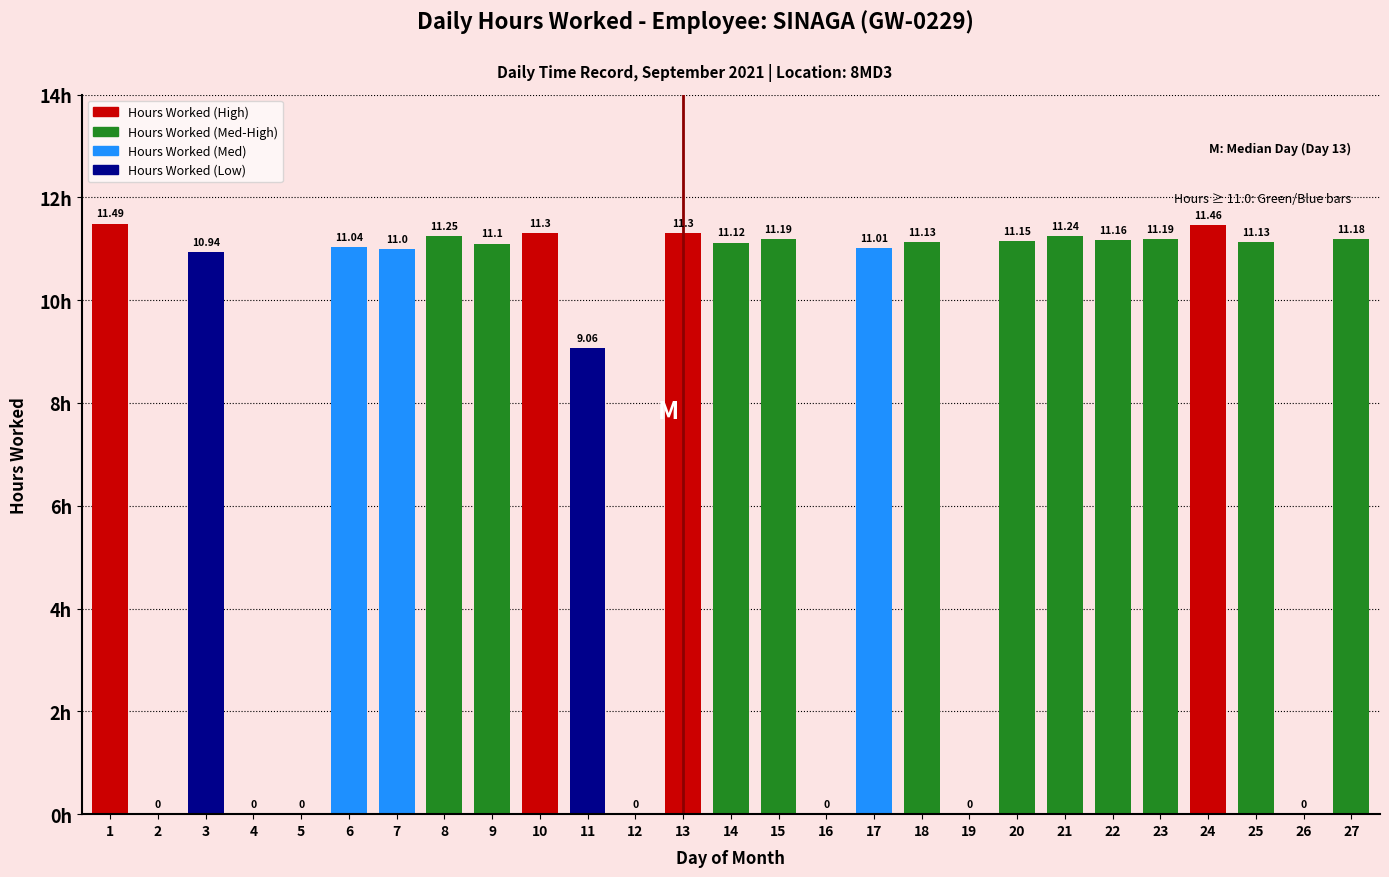

What is the difference between the values at 23 and 1?

0.3